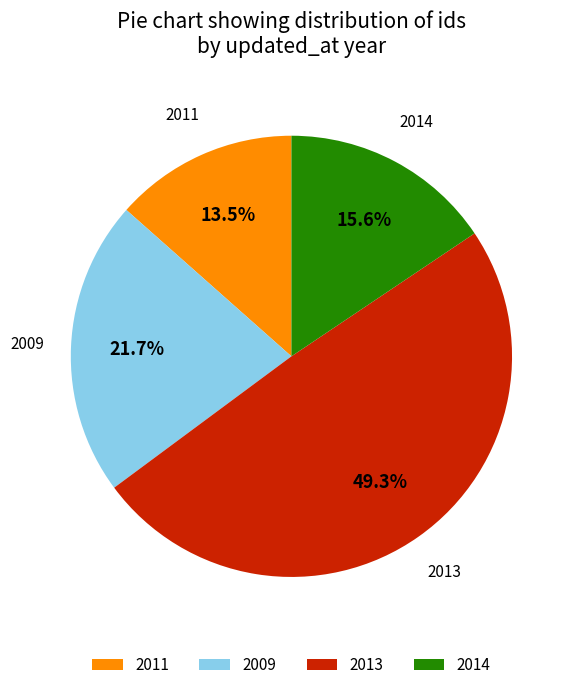

What percentage do 2011 and 2013 together represent?

62.7%